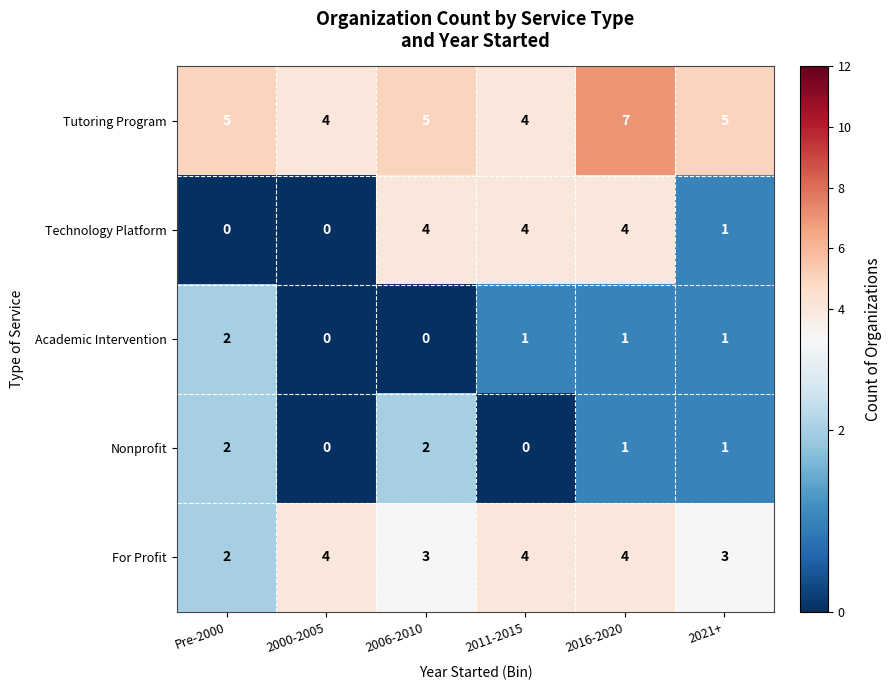

Is it true that Technology Platform equals 0 at 2000-2005?

True